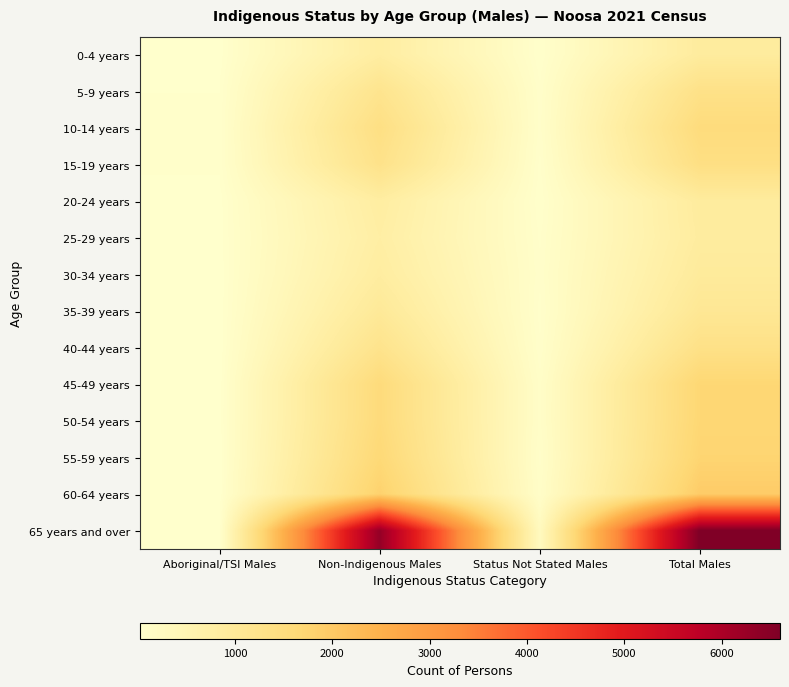

Reading left to right, what are all the values shown in this chart?

0-4 years: Aboriginal/TSI Males=29	Non-Indigenous Males=814	Status Not Stated Males=44	Total Males=887
5-9 years: Aboriginal/TSI Males=45	Non-Indigenous Males=1188	Status Not Stated Males=77	Total Males=1313
10-14 years: Aboriginal/TSI Males=55	Non-Indigenous Males=1389	Status Not Stated Males=83	Total Males=1528
15-19 years: Aboriginal/TSI Males=52	Non-Indigenous Males=1278	Status Not Stated Males=62	Total Males=1398
20-24 years: Aboriginal/TSI Males=31	Non-Indigenous Males=815	Status Not Stated Males=48	Total Males=889
25-29 years: Aboriginal/TSI Males=28	Non-Indigenous Males=766	Status Not Stated Males=65	Total Males=863
30-34 years: Aboriginal/TSI Males=22	Non-Indigenous Males=835	Status Not Stated Males=77	Total Males=934
35-39 years: Aboriginal/TSI Males=20	Non-Indigenous Males=992	Status Not Stated Males=60	Total Males=1065
40-44 years: Aboriginal/TSI Males=20	Non-Indigenous Males=1227	Status Not Stated Males=72	Total Males=1324
45-49 years: Aboriginal/TSI Males=29	Non-Indigenous Males=1553	Status Not Stated Males=107	Total Males=1690
50-54 years: Aboriginal/TSI Males=30	Non-Indigenous Males=1558	Status Not Stated Males=109	Total Males=1695
55-59 years: Aboriginal/TSI Males=23	Non-Indigenous Males=1635	Status Not Stated Males=87	Total Males=1744
60-64 years: Aboriginal/TSI Males=24	Non-Indigenous Males=1813	Status Not Stated Males=104	Total Males=1941
65 years and over: Aboriginal/TSI Males=28	Non-Indigenous Males=6295	Status Not Stated Males=269	Total Males=6598